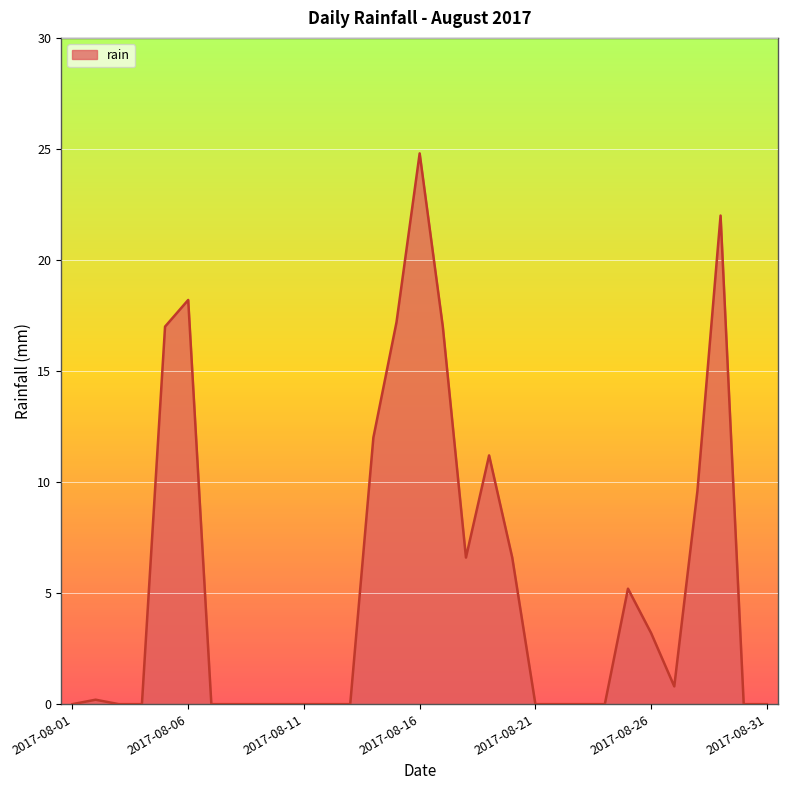

Reading left to right, transcribe all the data shown in this chart.

0.0	0.2	0.0	0.0	17.0	18.2	0.0	0.0	0.0	0.0	0.0	0.0	0.0	12.0	17.2	24.8	17.0	6.6	11.2	6.6	0.0	0.0	0.0	0.0	5.2	3.2	0.8	9.6	22.0	0.0	0.0